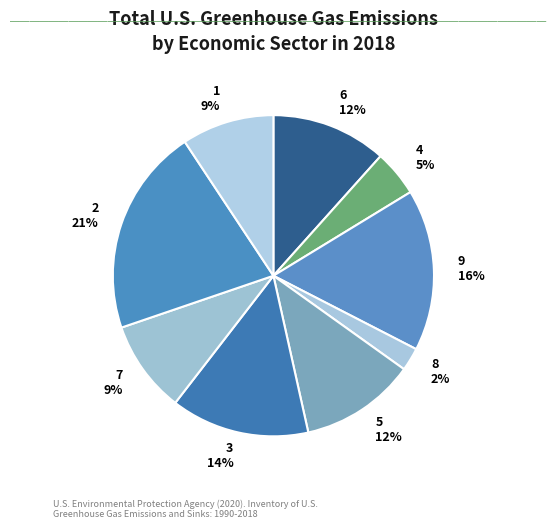

To the nearest percent, what is the average slice percentage?

11%